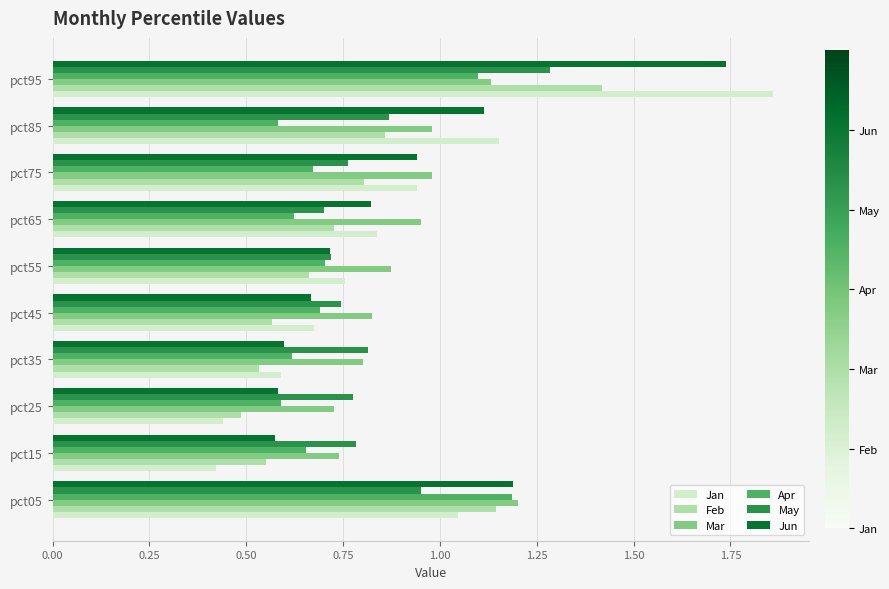

What is the sum of all Jan values?

8.7